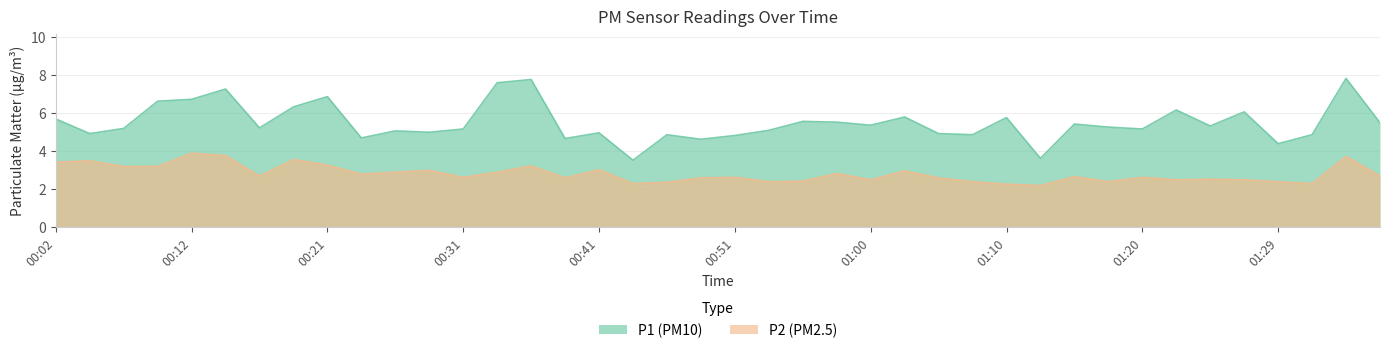

What is the value of the P2 point at the 25th from the left?

2.5